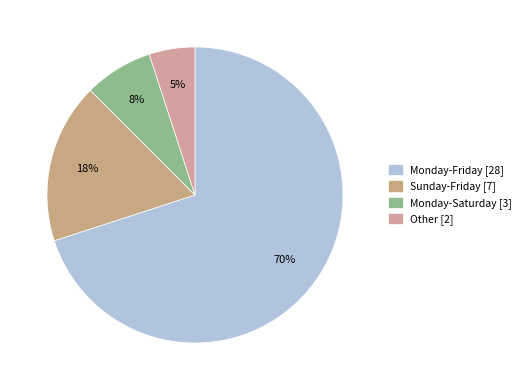

Count the number of slices in the pie.

4